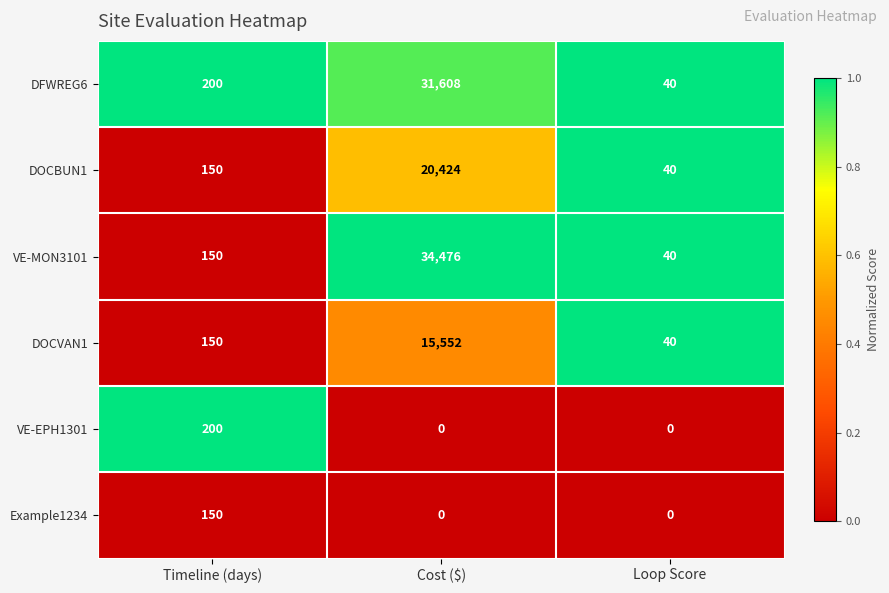

Is it true that Example1234 equals 58 at Timeline (days)?

False